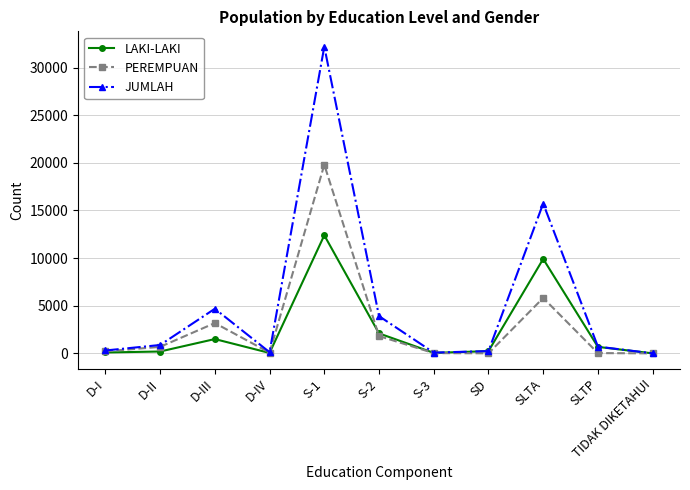

Where is the first local maximum for JUMLAH?

D-III